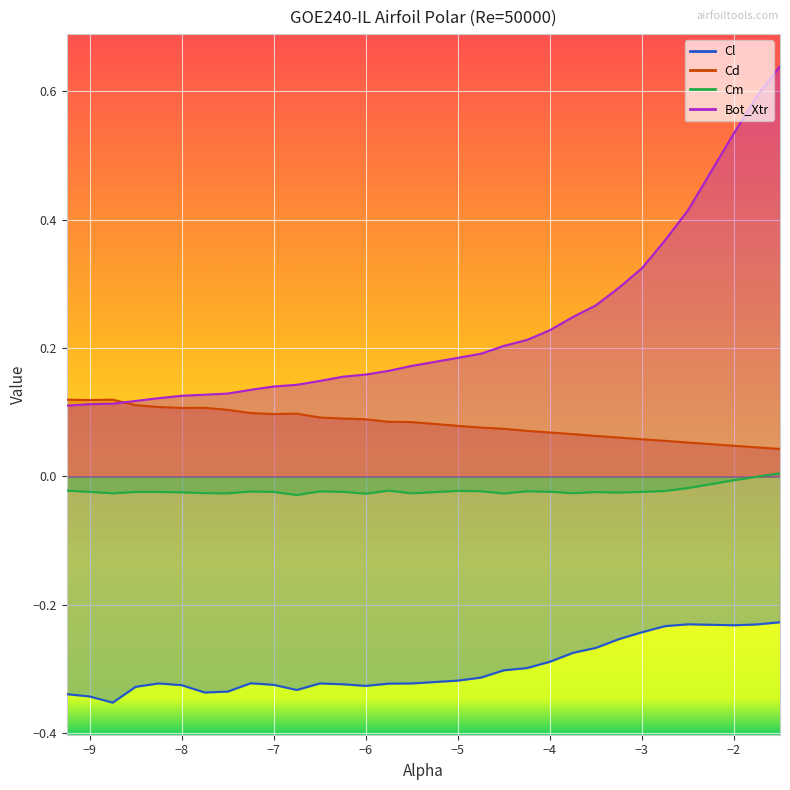

Does the chart display data point markers on the line(s)?

No